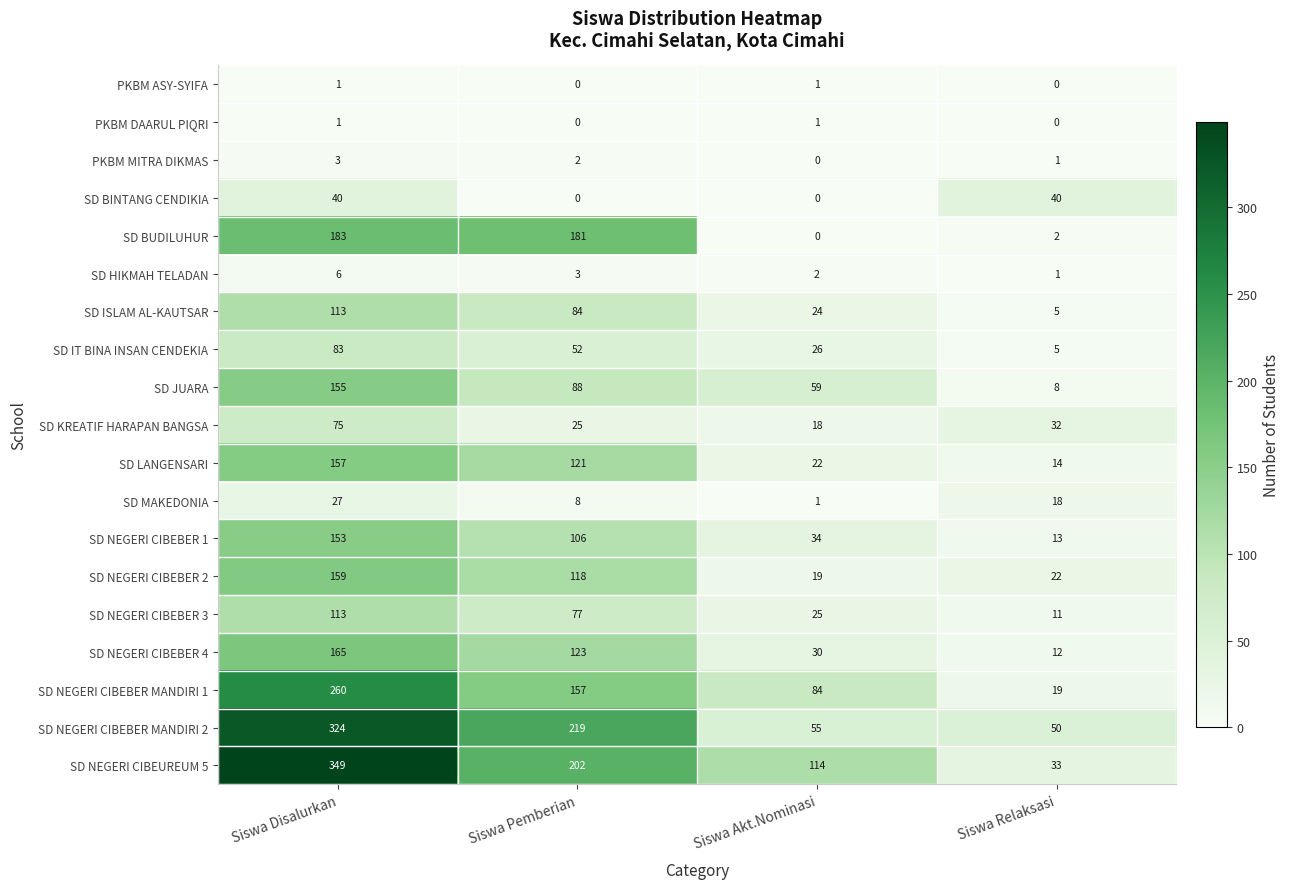

Where does the SD NEGERI CIBEBER 2 series first go above 118?

Siswa Disalurkan